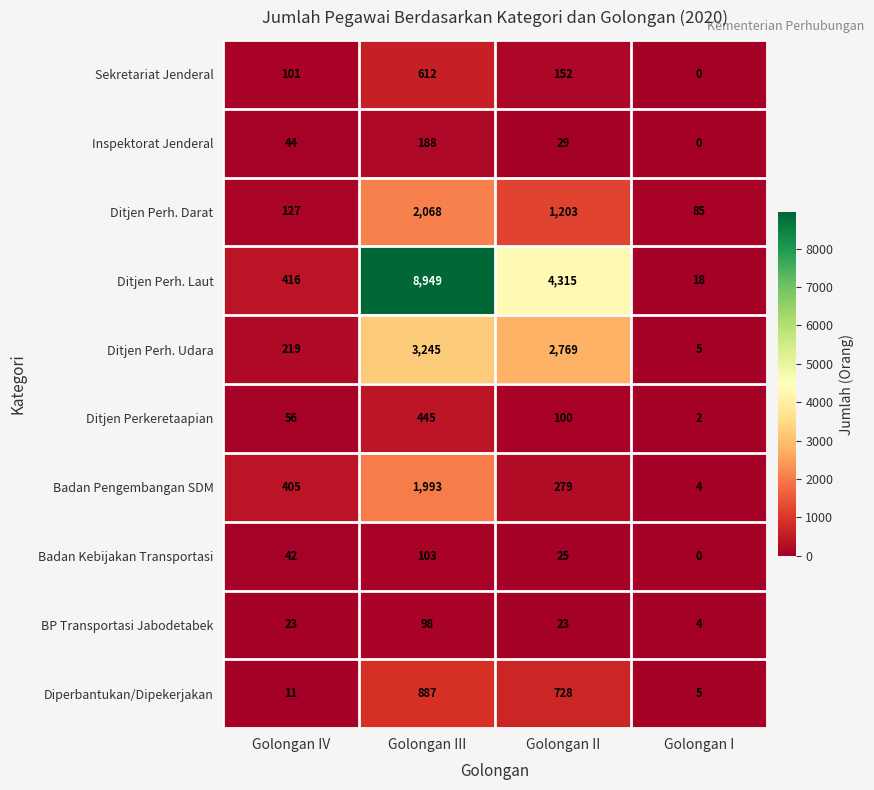

Which series has the largest range (max minus min)?

Ditjen Perh. Laut